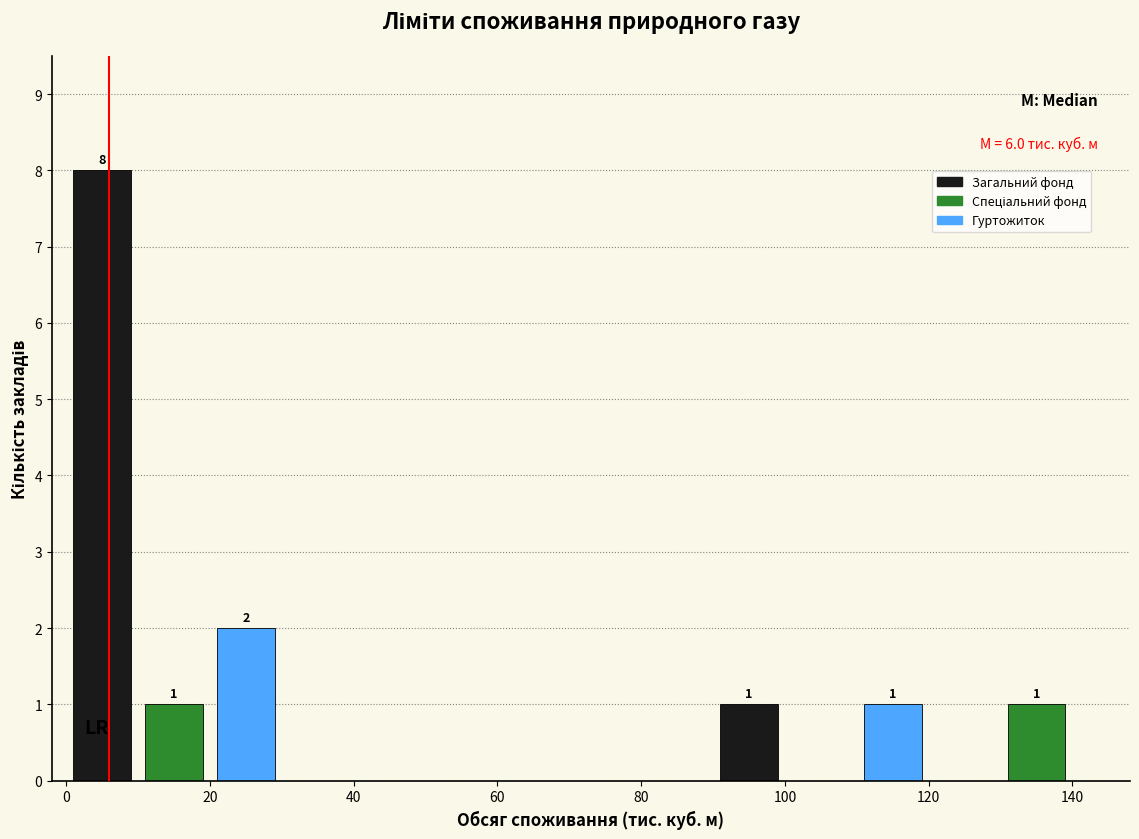

Which range on the x-axis has the tallest bar?

0 to 10